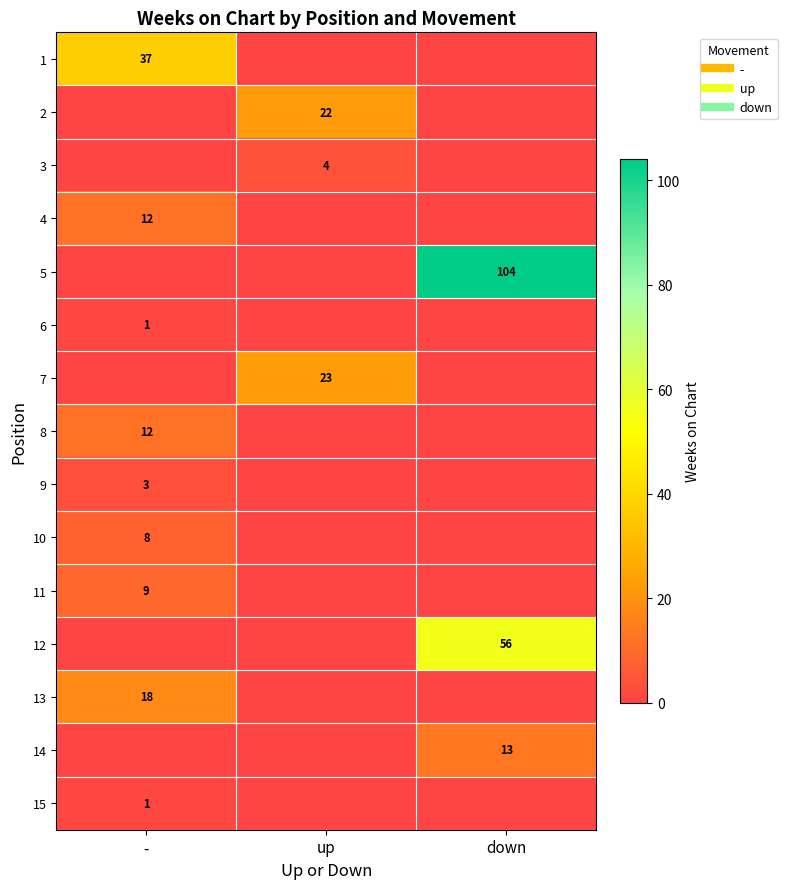

Count the 3 values in the range 0 to 4.

3